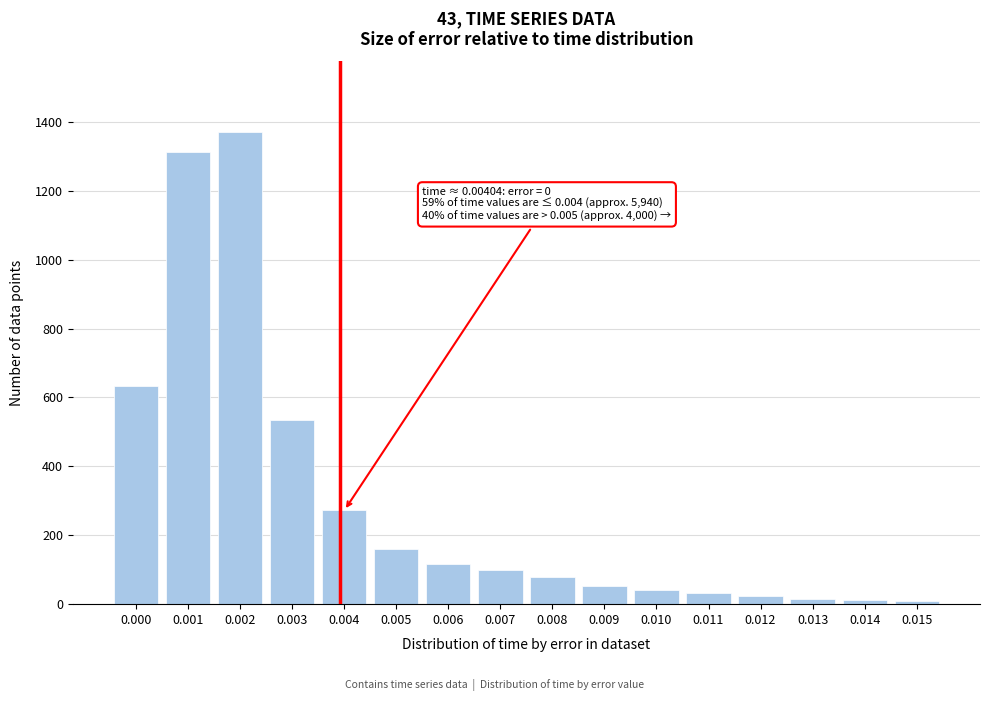

What is the ratio of the value at 0.003 to the value at 0.009?

10.3